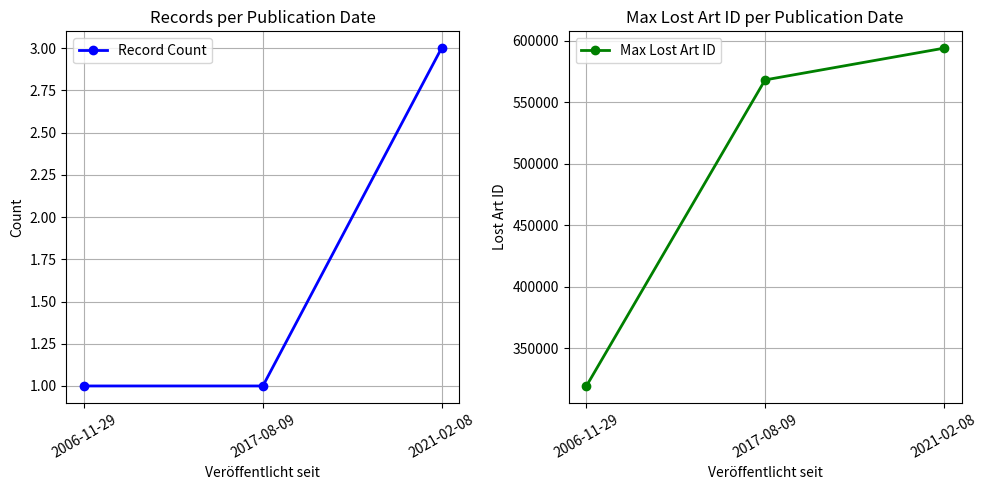

Which category has the lowest value in the Record Count series?

2006-11-29